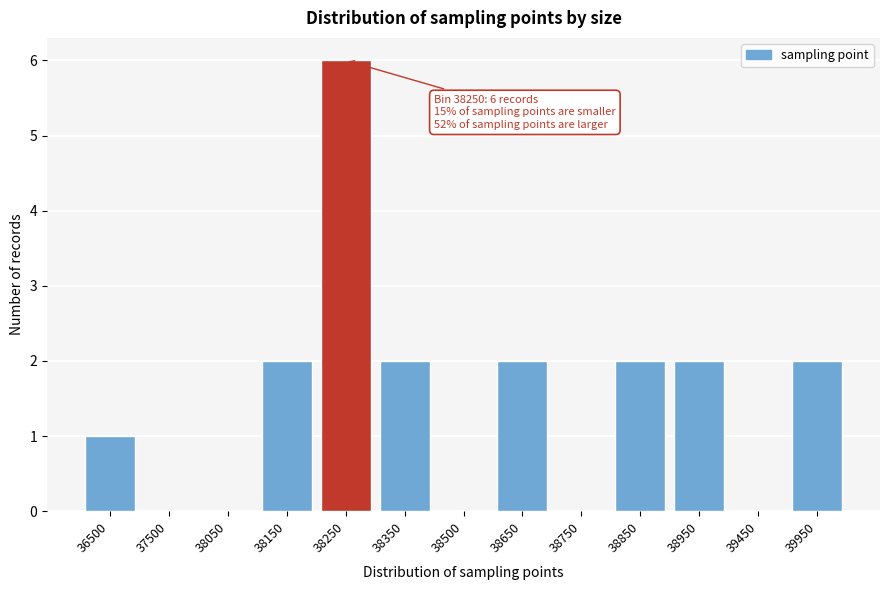

Reading right to left, list all the values displayed in this chart.

39950=2	39450=0	38950=2	38850=2	38750=0	38650=2	38500=0	38350=2	38250=6	38150=2	38050=0	37500=0	36500=1